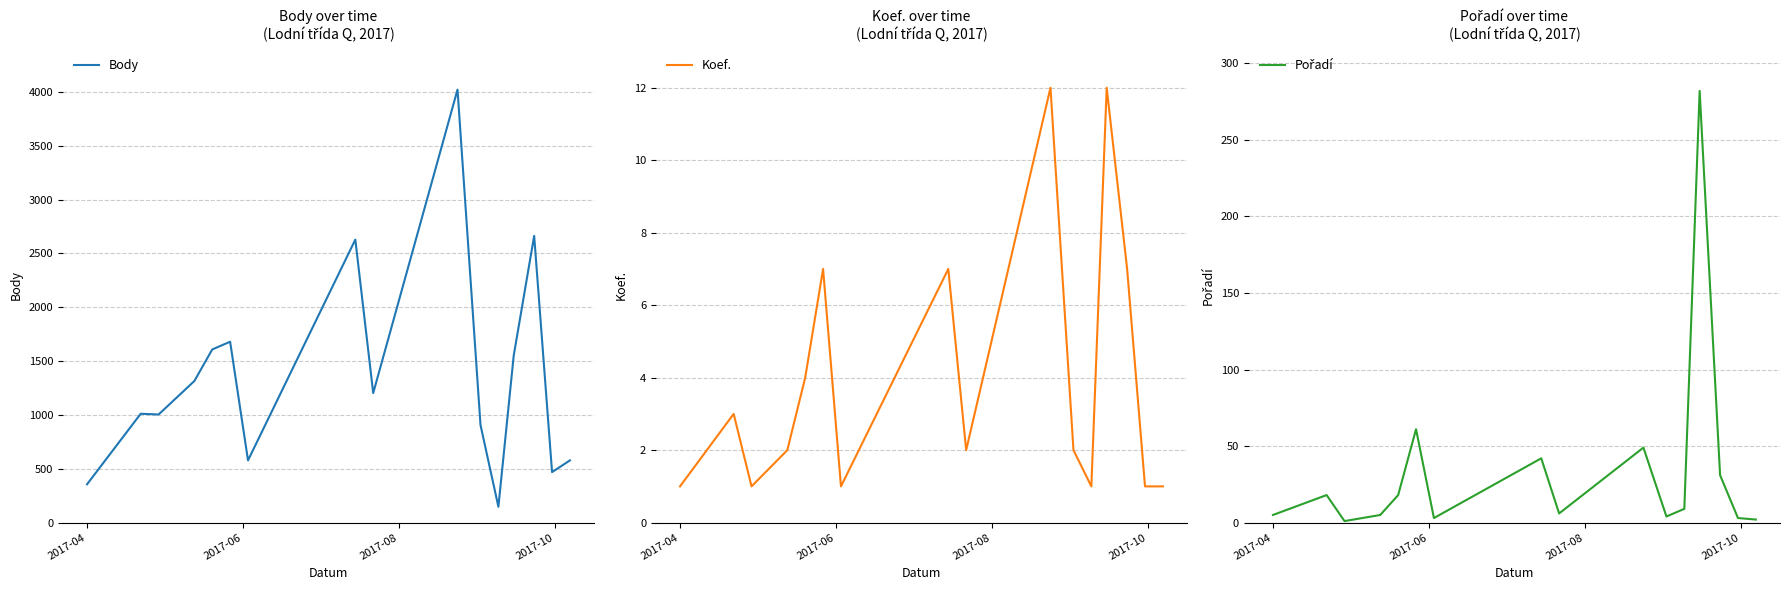

What is the sum of all Body values?

21719